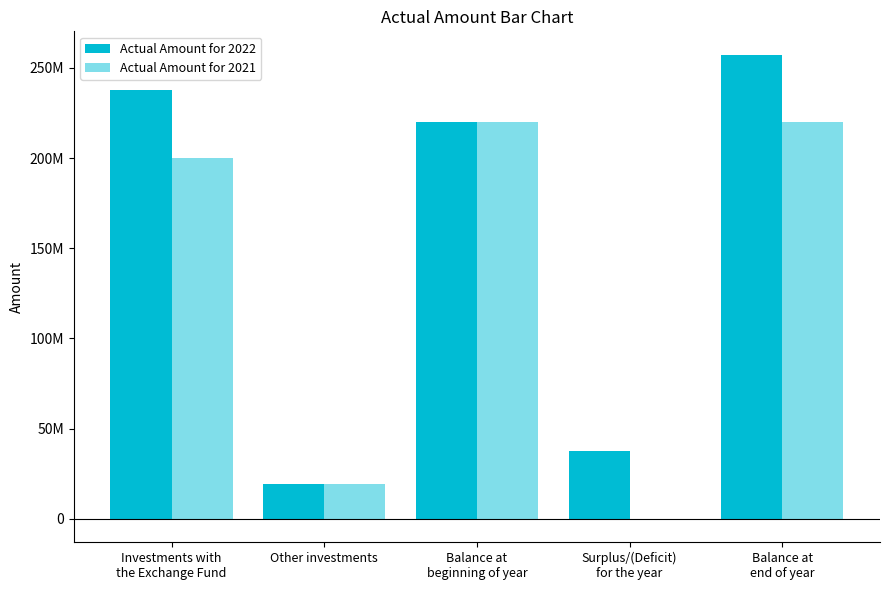

Between Balance at
beginning of year and Surplus/(Deficit)
for the year, which is larger?

Balance at
beginning of year